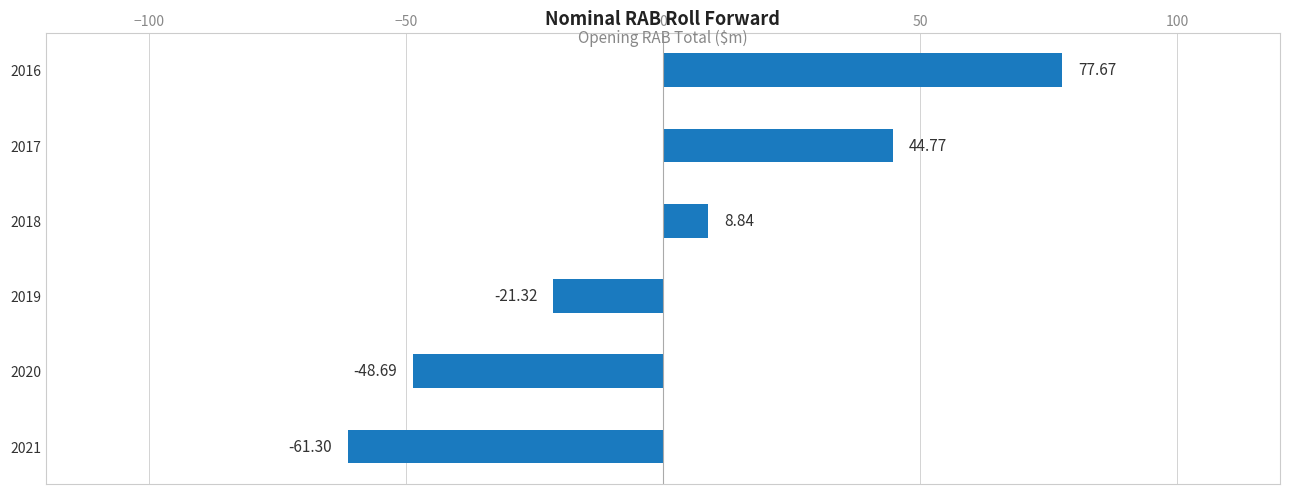

What is the change in value from 2017 to 2020?

-93.5